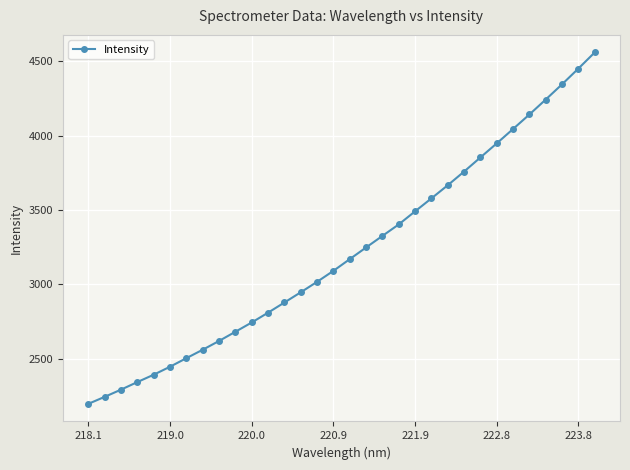

What is the value of the 26th point from the left?

3947.9